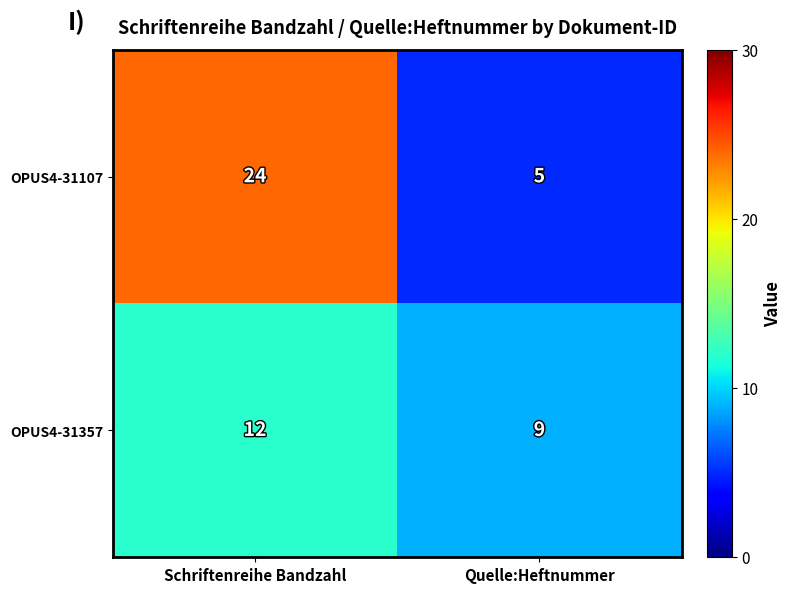

What is the difference between the OPUS4-31357 values at Schriftenreihe Bandzahl and Quelle:Heftnummer?

3